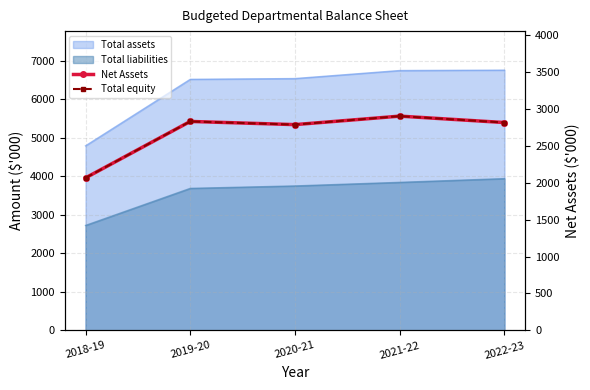

Is it true that Net Assets equals 2786 at 2020-21?

True